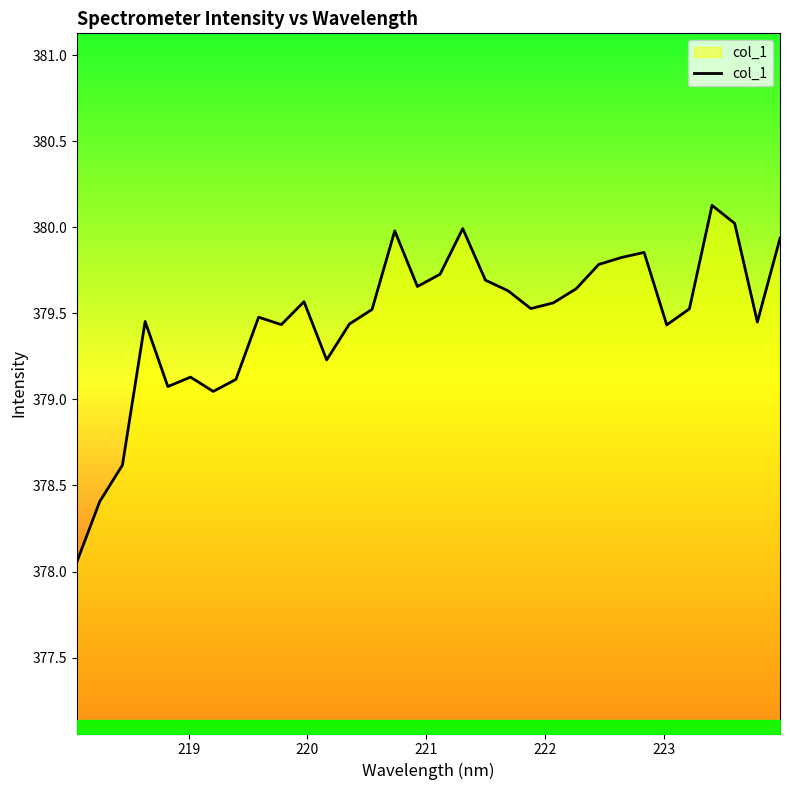

Count the number of data series in this chart.

1